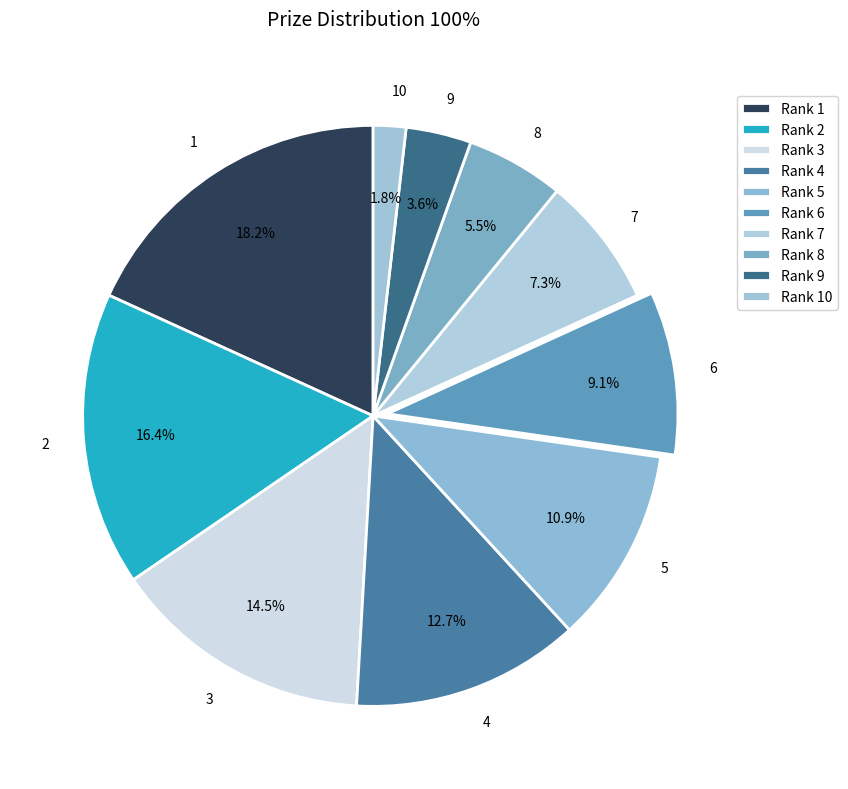

Which slice is the largest?

1